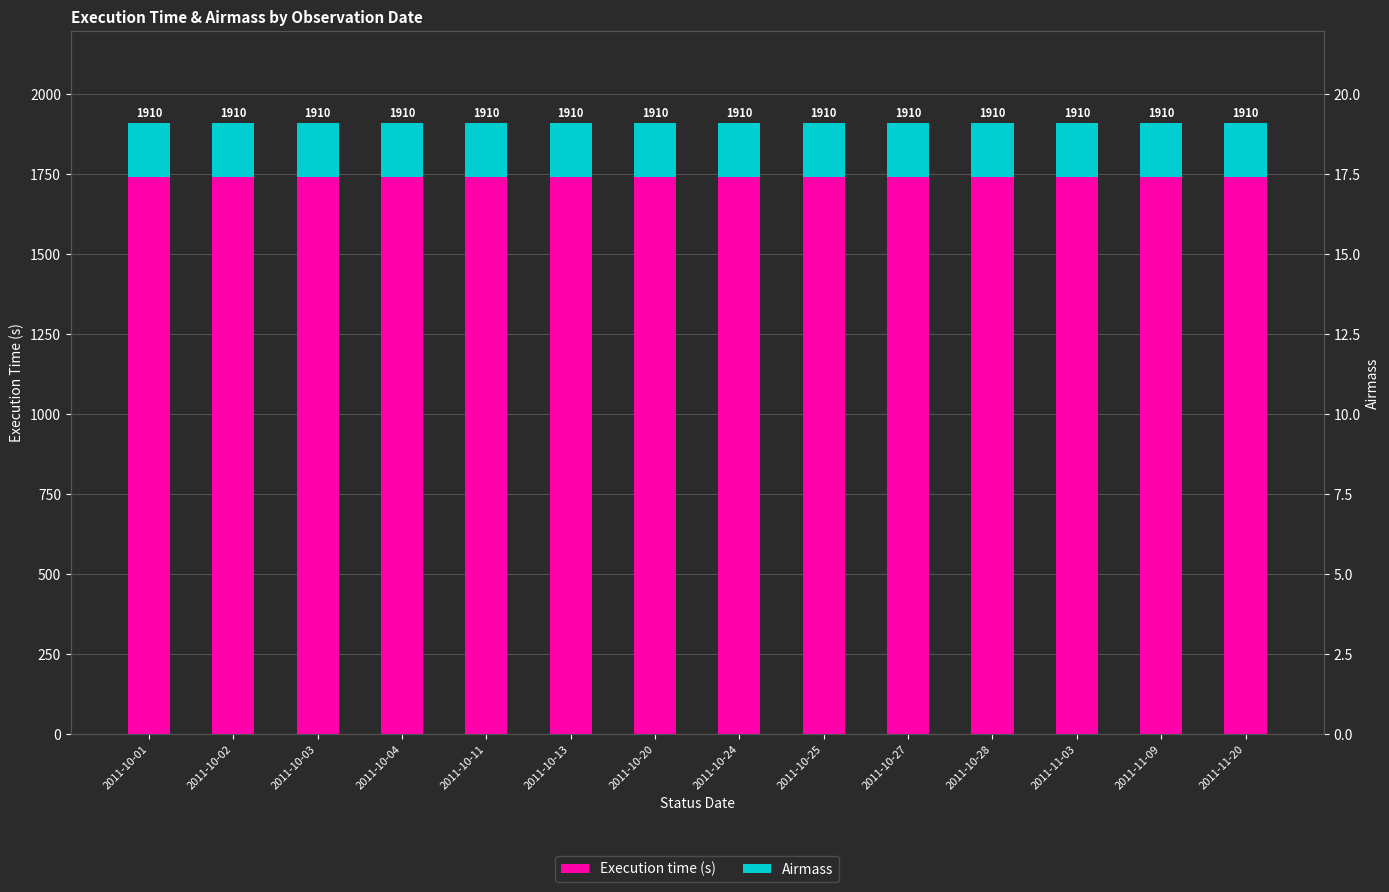

True or false: Execution time (s) has a value of 1740 at 2011-10-20.

True